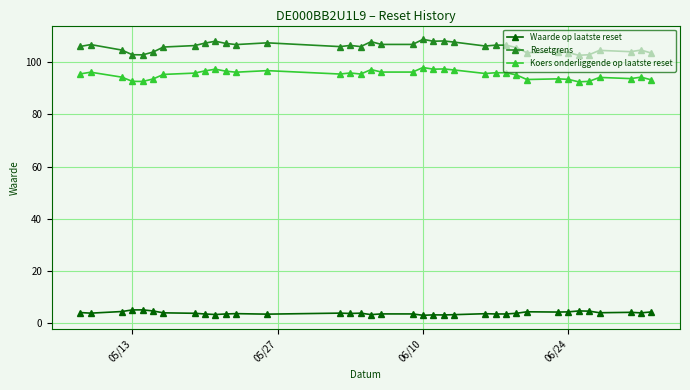

How many distinct data groups are displayed?

3